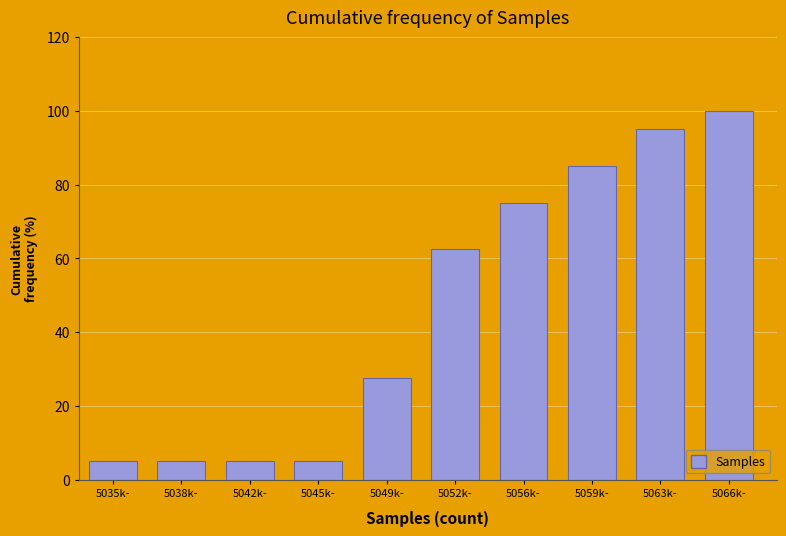

Reading left to right, list all the values displayed in this chart.

5035k-=5.0	5038k-=5.0	5042k-=5.0	5045k-=5.0	5049k-=27.5	5052k-=62.5	5056k-=75.0	5059k-=85.0	5063k-=95.0	5066k-=100.0